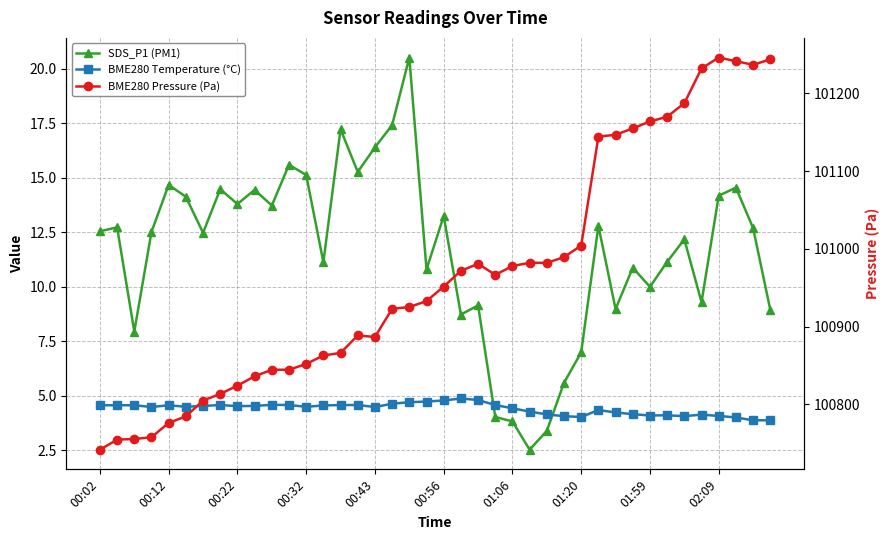

How many values in the BME280 Pressure (Pa) series exceed 100951?

20